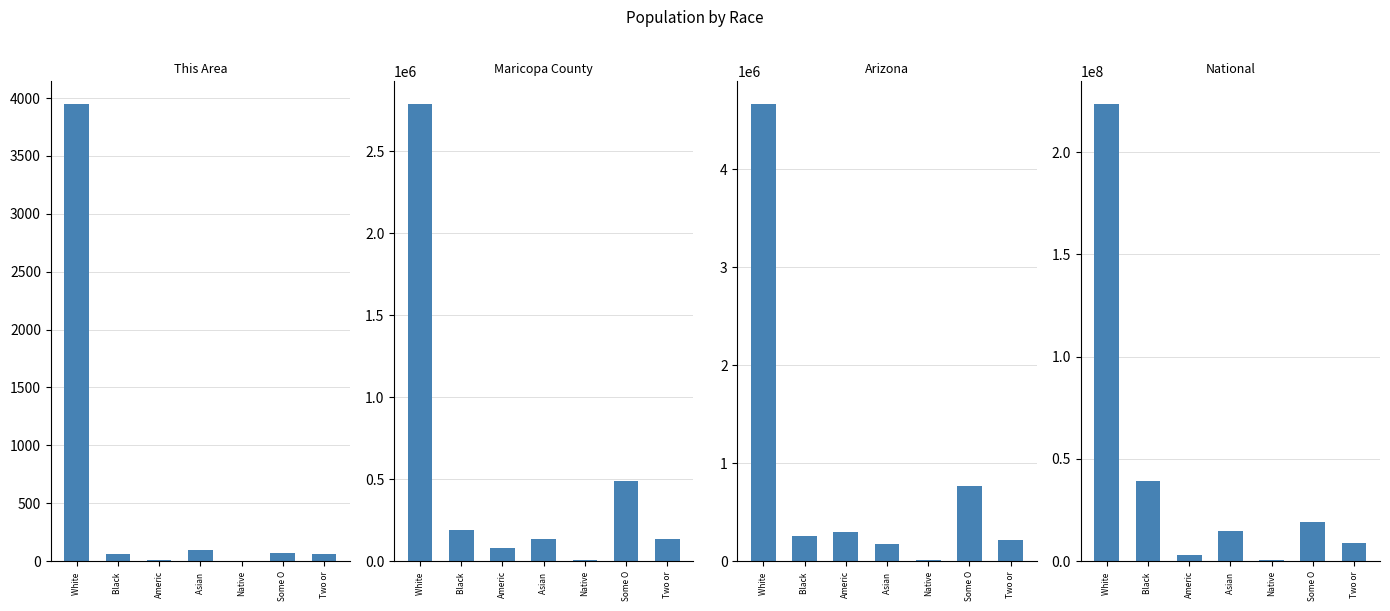

How many groups of bars are there?

7